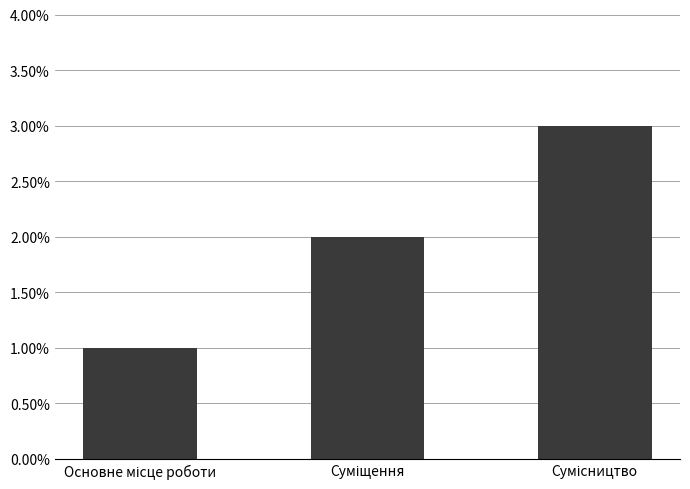

What is the sum of all values?

6